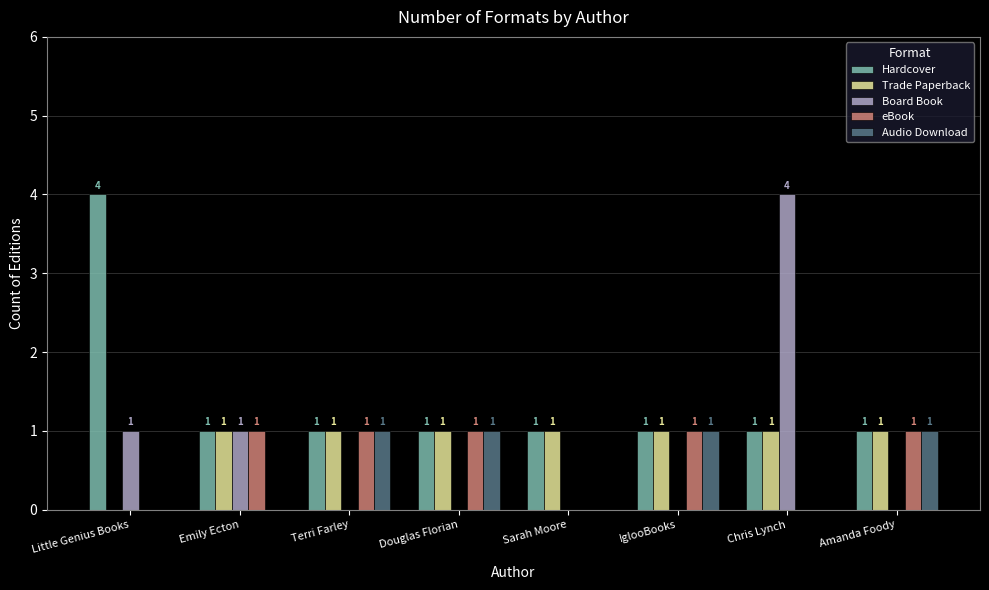

What is the maximum value shown in the chart?

4